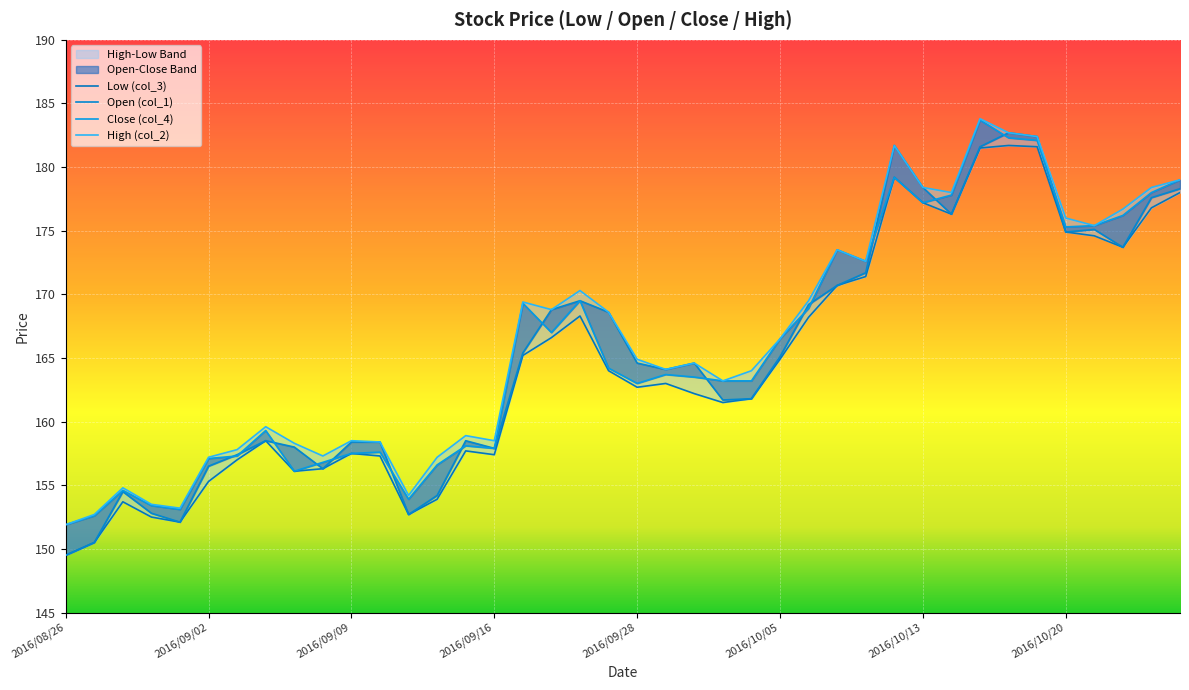

How many interior local valleys does the High (col_2) series have?

10